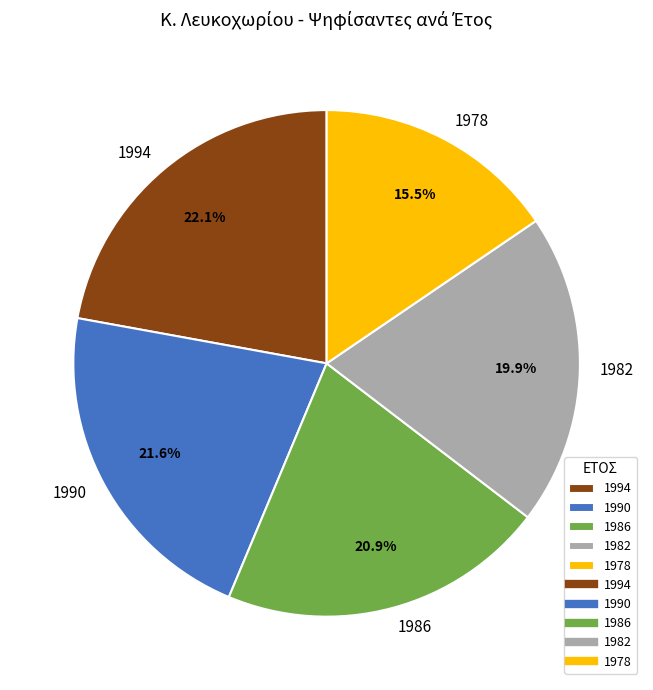

How many segments does this pie chart have?

5